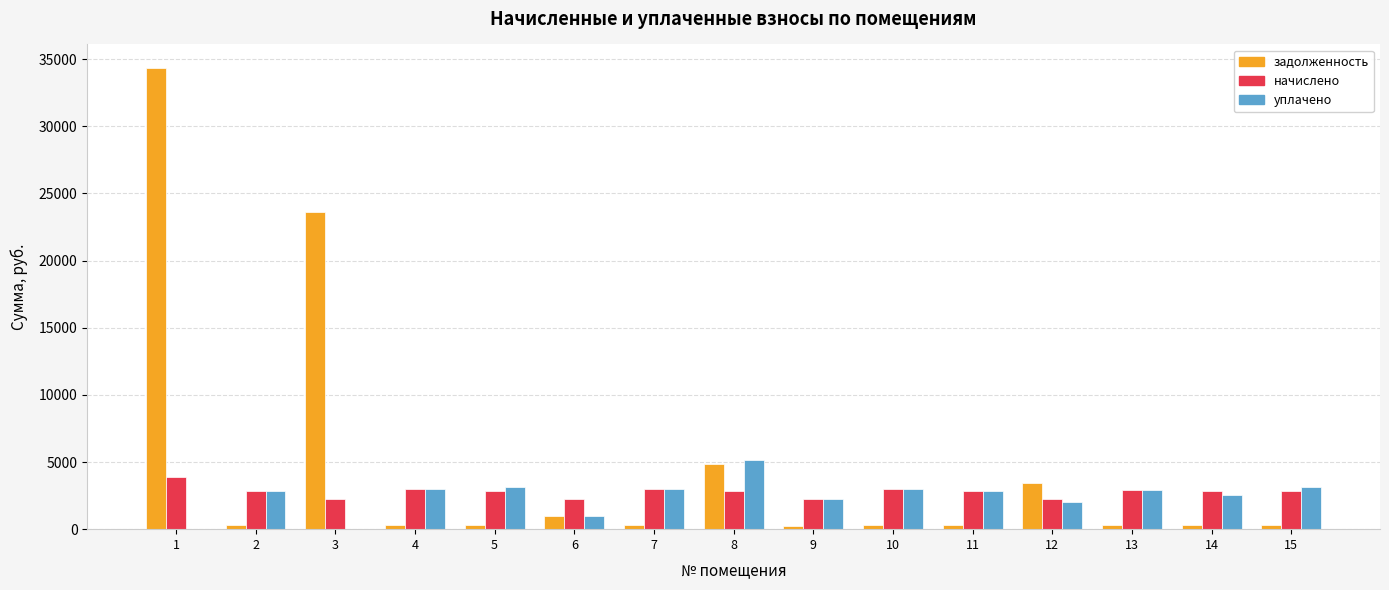

What is the maximum value for уплачено?

5157.8